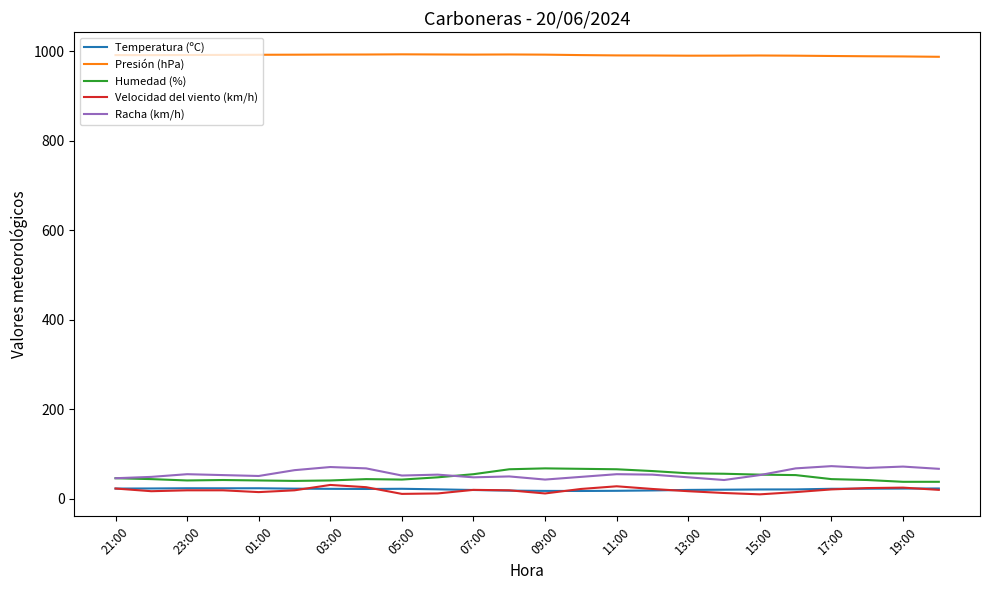

What is the highest value of the Temperatura (ºC) series?

23.6